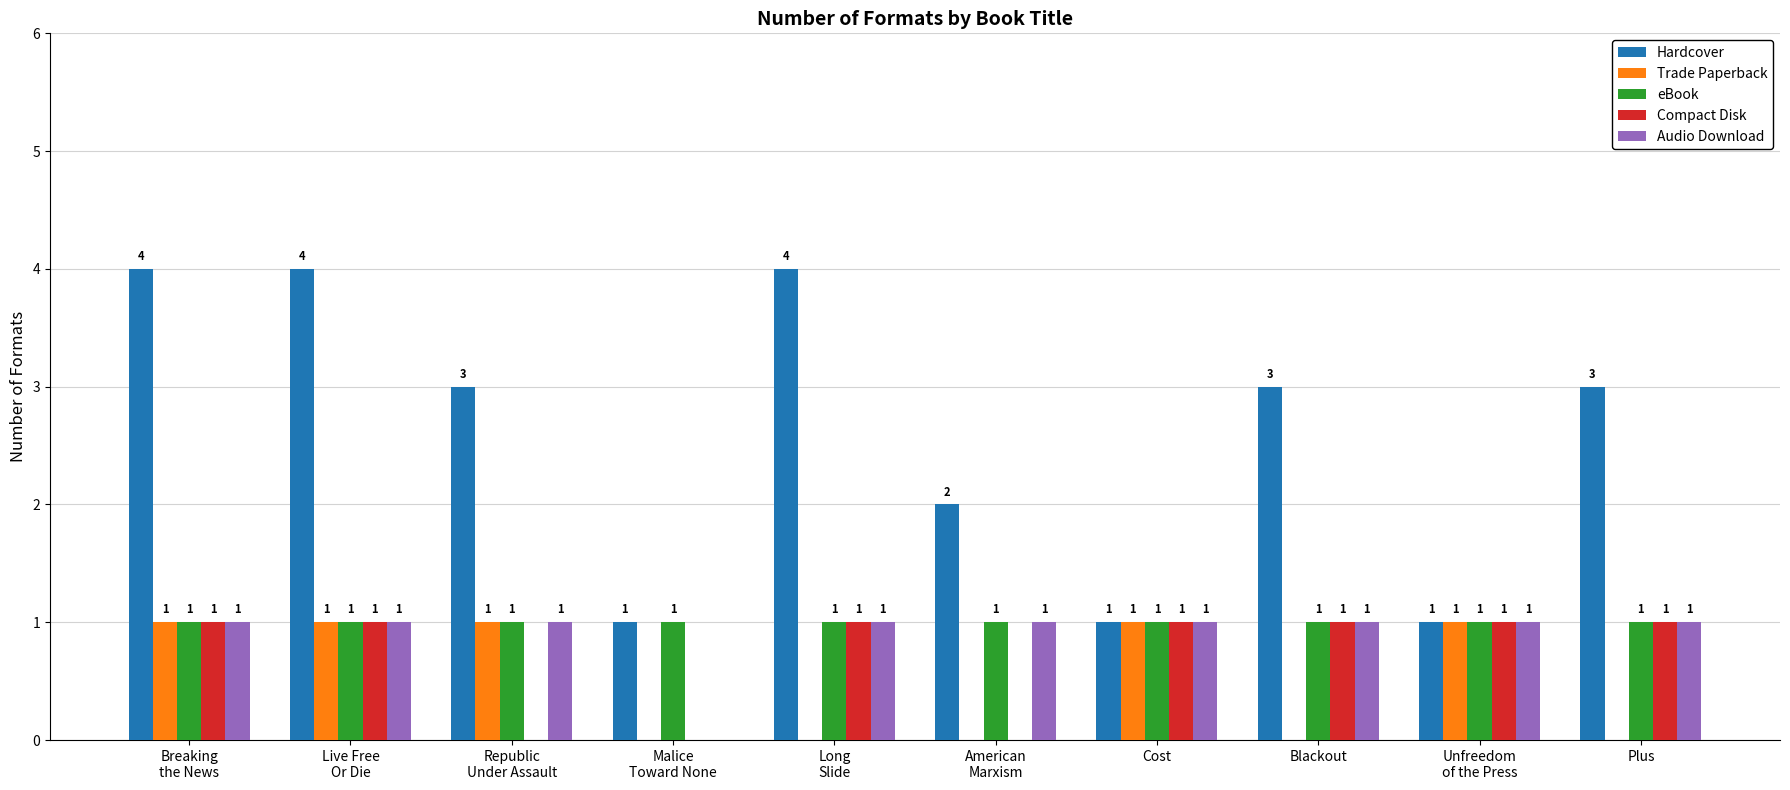

Which series has the largest range (max minus min)?

Hardcover